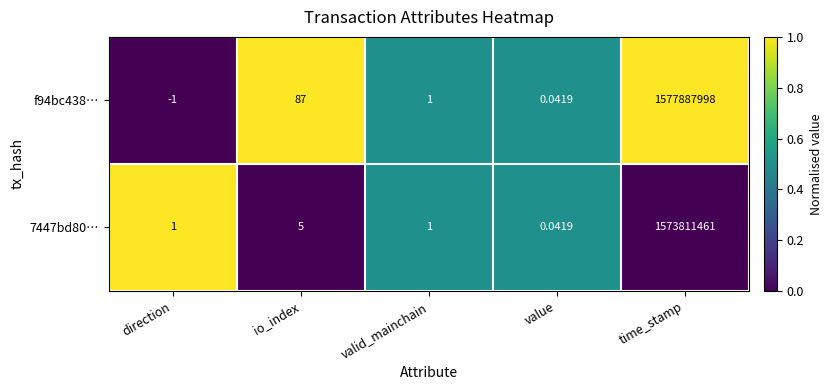

How many values in f94bc438… are below zero?

1